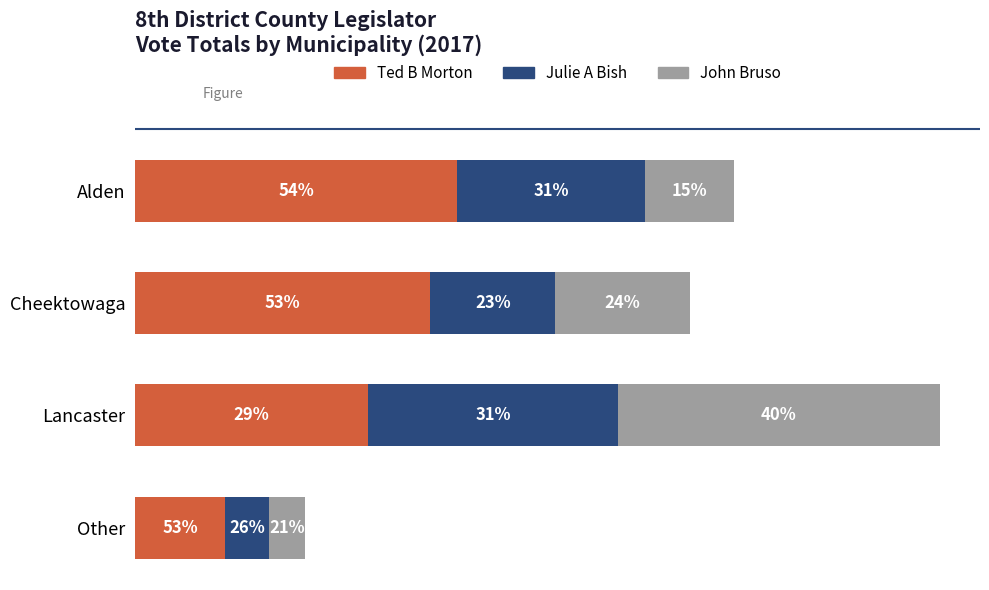

What are all the series names shown in the legend?

Ted B Morton, Julie A Bish, John Bruso